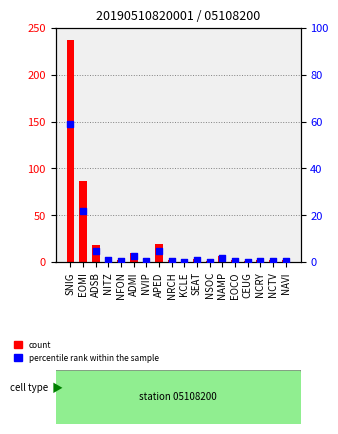

Which series has the largest Y range (max minus min)?

count